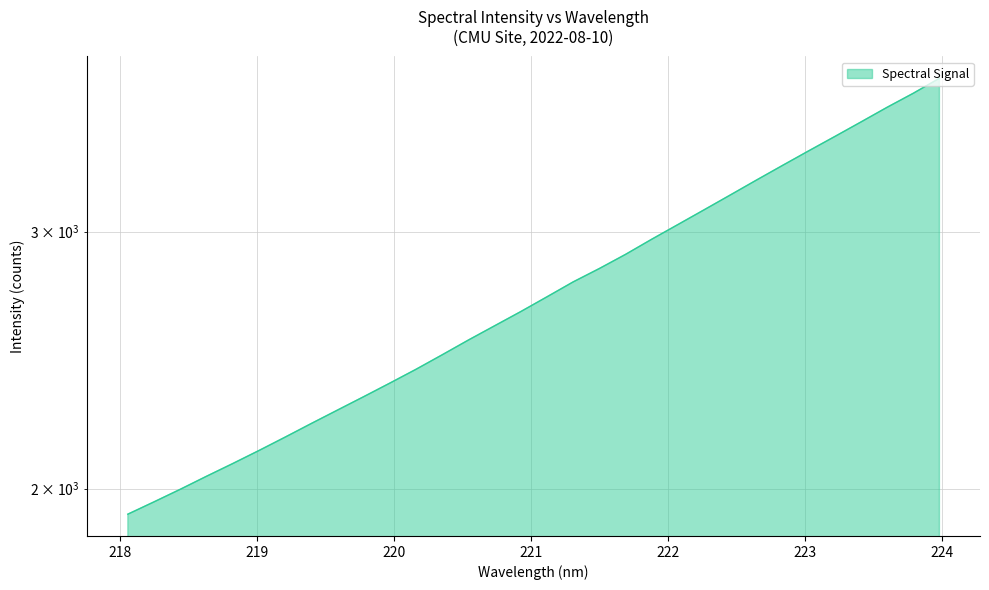

Rank the categories by value from highest to lowest.

223.9802, 223.7895, 223.5987, 223.408, 223.2172, 223.0264, 222.8355, 222.6447, 222.4538, 222.263, 222.0721, 221.8812, 221.6902, 221.4993, 221.3083, 221.1174, 220.9264, 220.7354, 220.5444, 220.3533, 220.1623, 219.9712, 219.7801, 219.589, 219.3979, 219.2067, 219.0156, 218.8244, 218.6332, 218.442, 218.2508, 218.0596